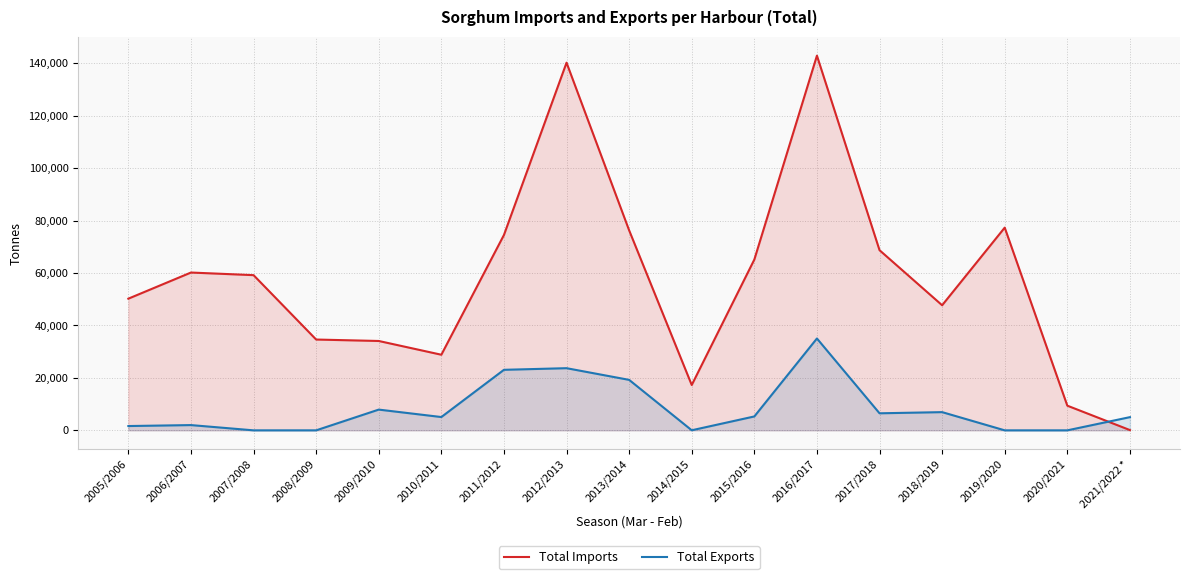

Where is Total Imports nearest to the value 71504?

2017/2018